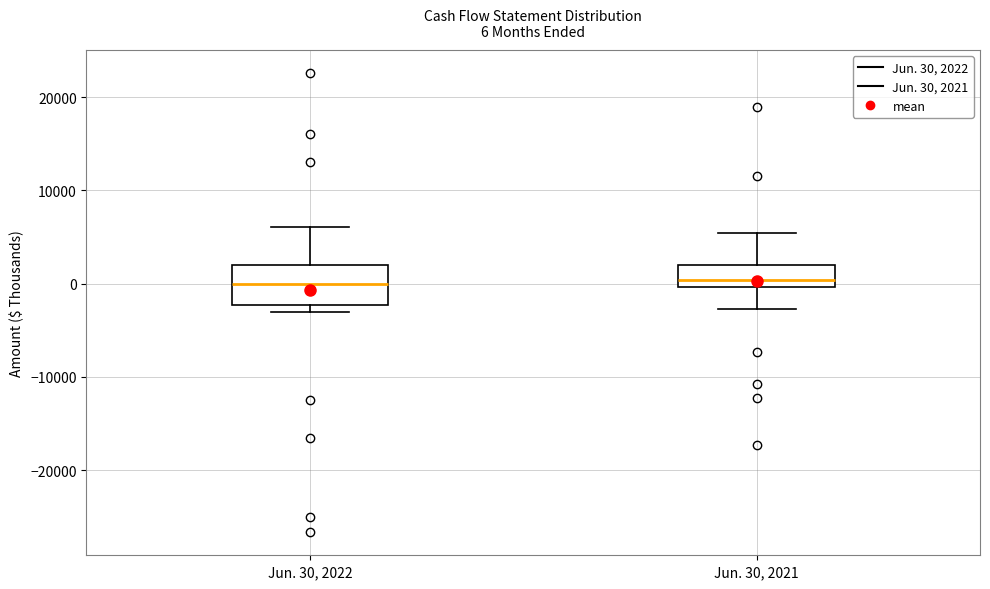

Which box is the tallest, from its lower edge to its upper edge?

Jun. 30, 2022